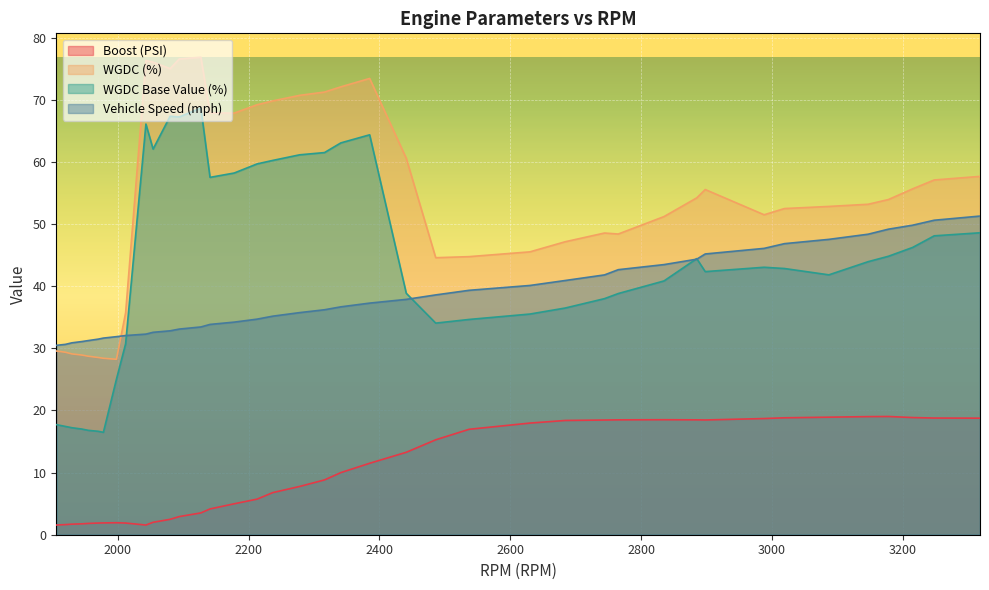

True or false: WGDC Base Value (%) has a value of 42.9 at 3019.

True